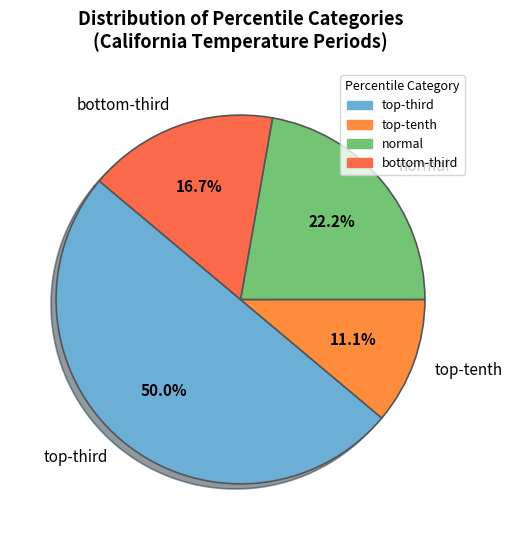

How many slices are in this pie chart?

4